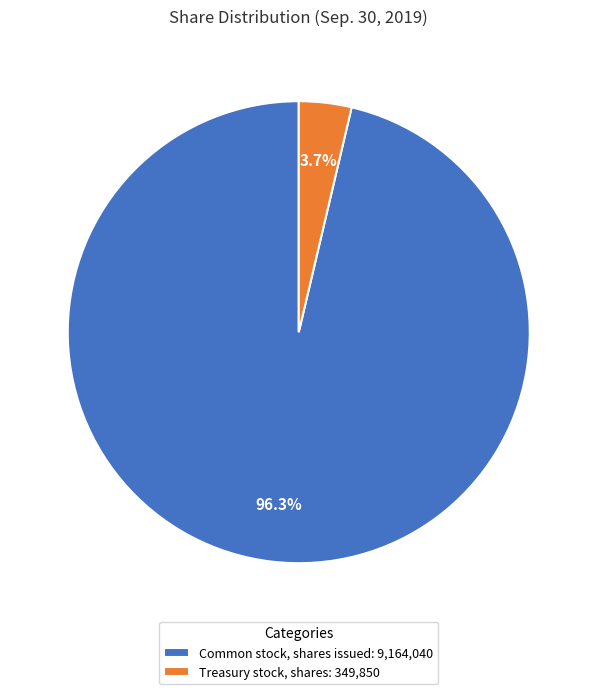

How many segments does this pie chart have?

2